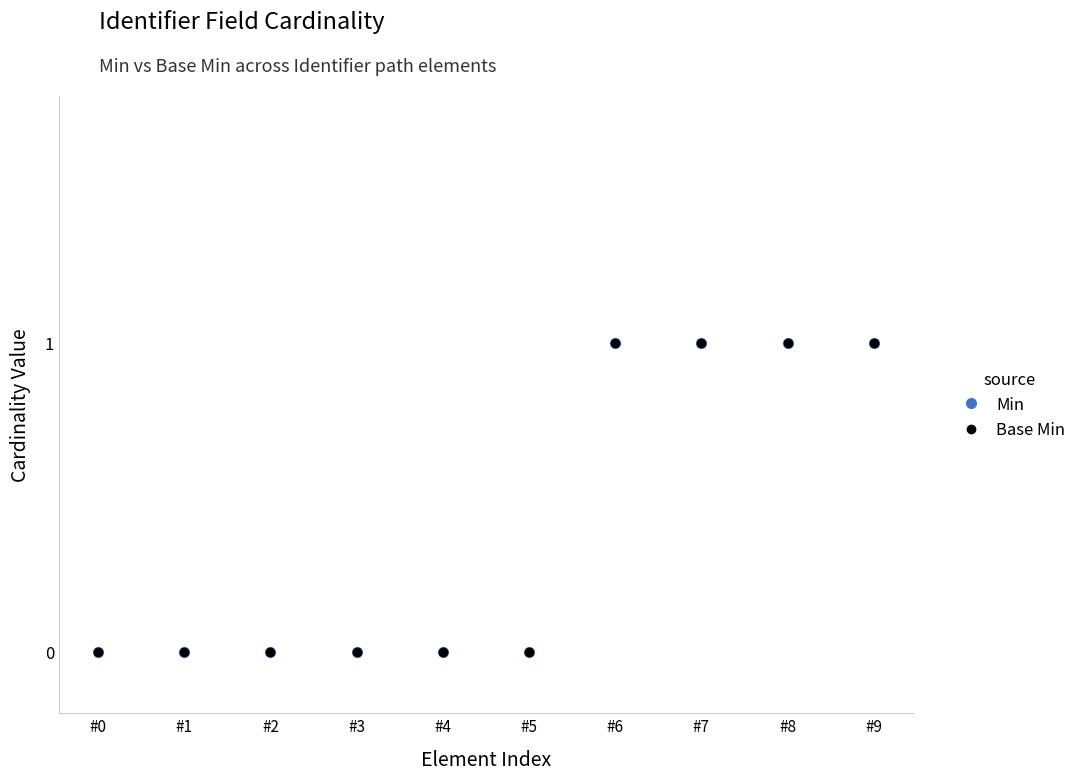

Is this an area chart (filled region under the line)?

No